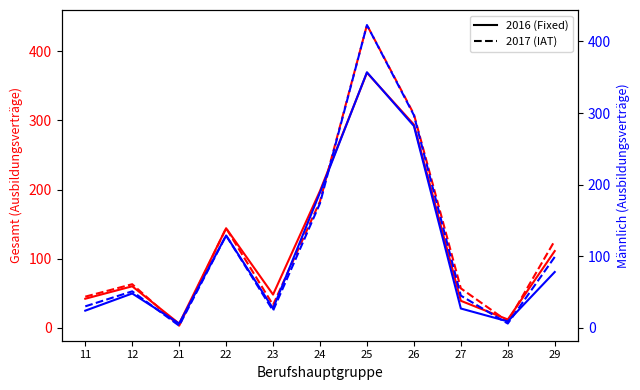

At which category does gesamt 2017 reach its first local valley?

21